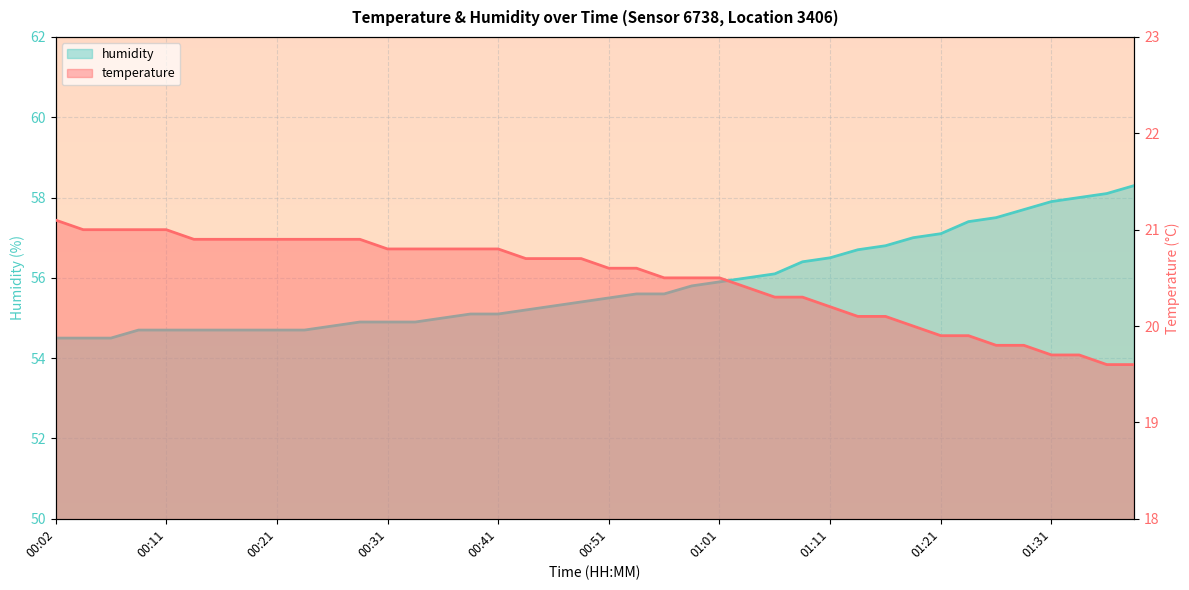

Reading left to right, extract all data points from this chart.

temperature: 00:02=21.1	00:04=21.0	00:07=21.0	00:09=21.0	00:11=21.0	00:14=20.9	00:16=20.9	00:19=20.9	00:21=20.9	00:24=20.9	00:26=20.9	00:29=20.9	00:31=20.8	00:34=20.8	00:36=20.8	00:38=20.8	00:41=20.8	00:43=20.7	00:46=20.7	00:48=20.7	00:51=20.6	00:53=20.6	00:56=20.5	00:58=20.5	01:01=20.5	01:03=20.4	01:05=20.3	01:08=20.3	01:11=20.2	01:13=20.1	01:16=20.1	01:18=20.0	01:21=19.9	01:23=19.9	01:26=19.8	01:29=19.8	01:31=19.7	01:34=19.7	01:36=19.6	01:39=19.6
humidity: 00:02=54.5	00:04=54.5	00:07=54.5	00:09=54.7	00:11=54.7	00:14=54.7	00:16=54.7	00:19=54.7	00:21=54.7	00:24=54.7	00:26=54.8	00:29=54.9	00:31=54.9	00:34=54.9	00:36=55.0	00:38=55.1	00:41=55.1	00:43=55.2	00:46=55.3	00:48=55.4	00:51=55.5	00:53=55.6	00:56=55.6	00:58=55.8	01:01=55.9	01:03=56.0	01:05=56.1	01:08=56.4	01:11=56.5	01:13=56.7	01:16=56.8	01:18=57.0	01:21=57.1	01:23=57.4	01:26=57.5	01:29=57.7	01:31=57.9	01:34=58.0	01:36=58.1	01:39=58.3